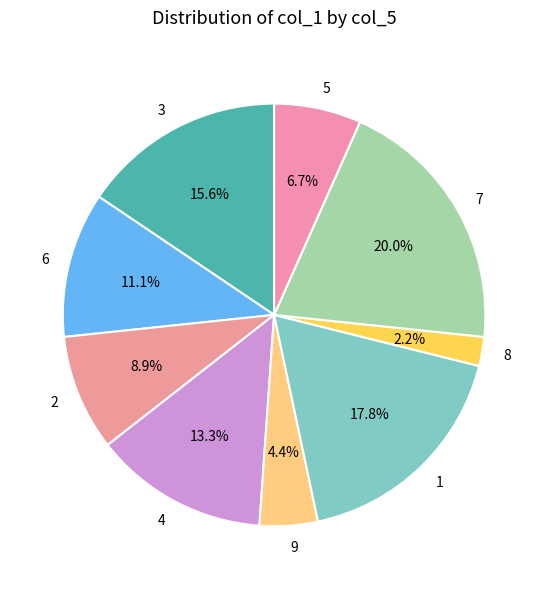

Approximately how many times larger is the value at 1 compared to 4?

1.3